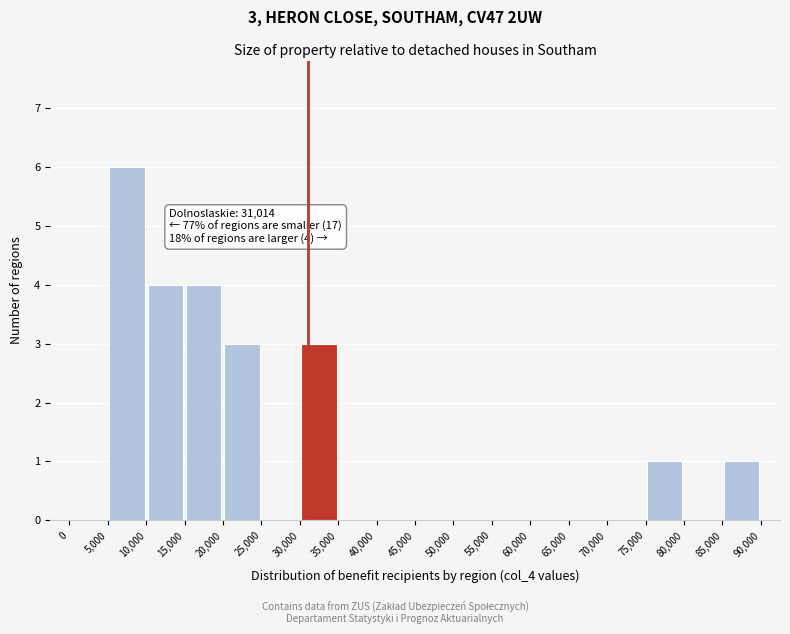

Which range on the x-axis has the tallest bar?

5,000 to 10,000